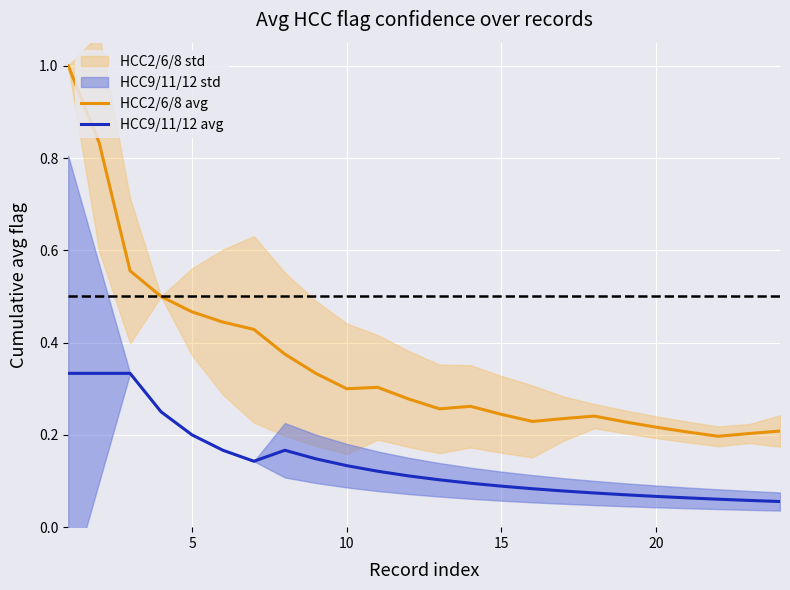

True or false: HCC9/11/12 avg and HCC2/6/8 avg cross at least once.

False